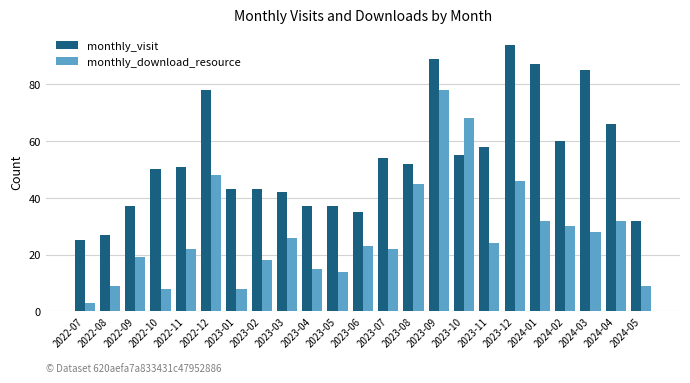

The monthly_download_resource series shows 14 at 2023-05. True or false?

True